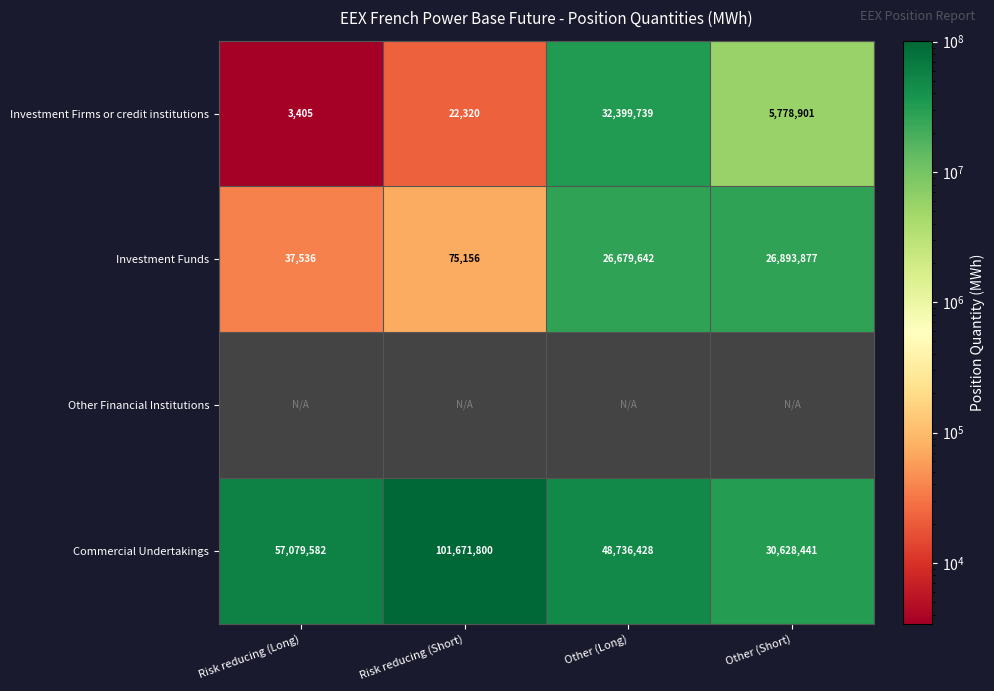

What is the approximate value of Commercial Undertakings at Risk reducing (Short), to the nearest 100?

101671800